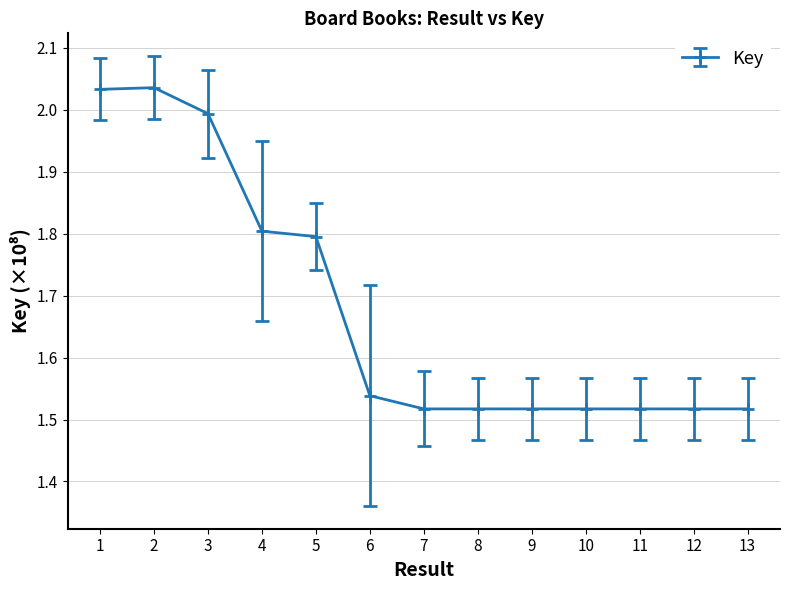

True or false: the data shows 2.0 at 2.

True